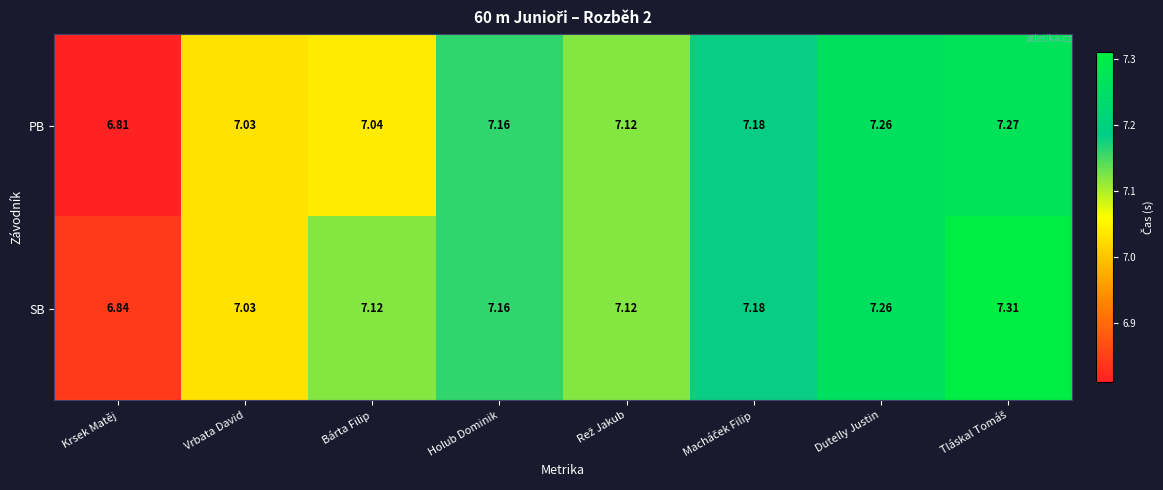

Which series has the largest total across all categories?

SB